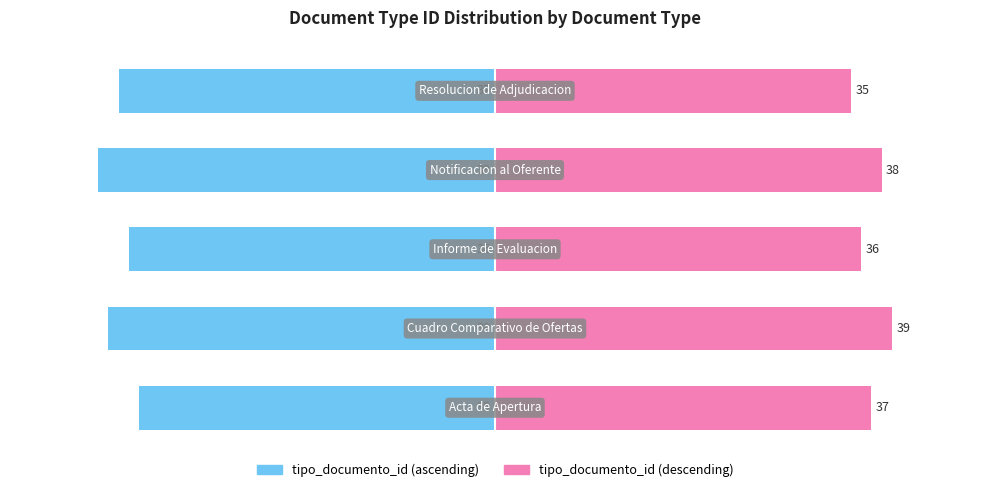

List the labels in order of tipo_documento_id (left) value, largest first.

0, 2, 4, 1, 3